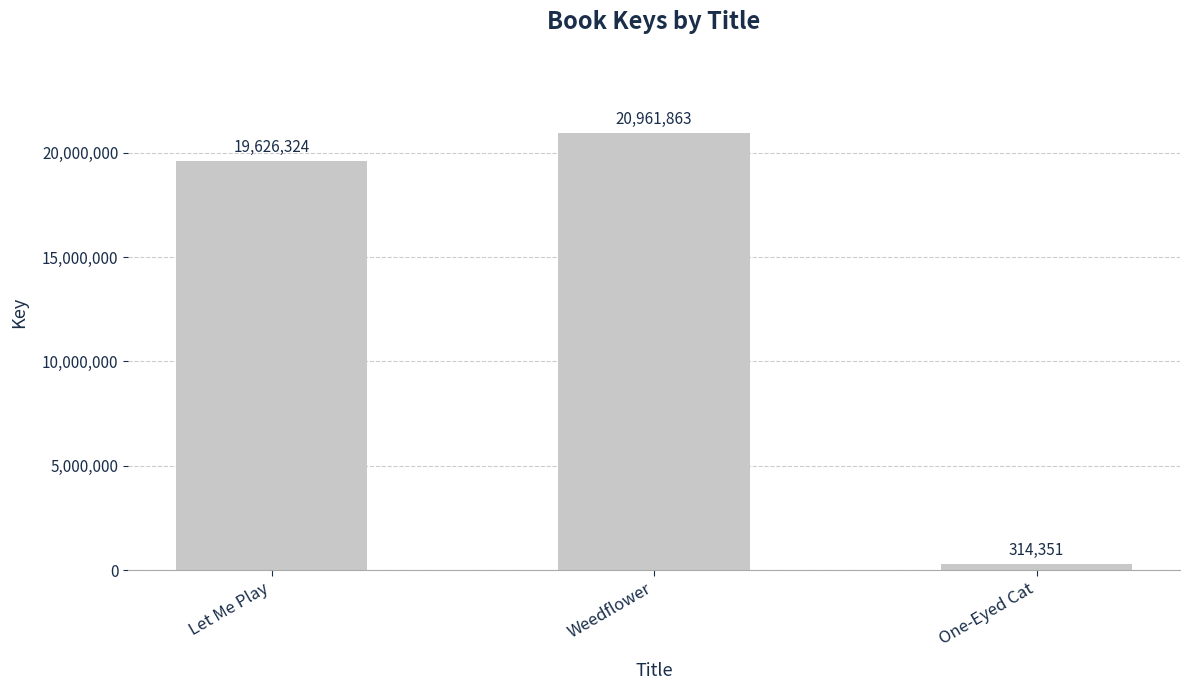

Rank the categories by value from lowest to highest.

One-Eyed Cat, Let Me Play, Weedflower